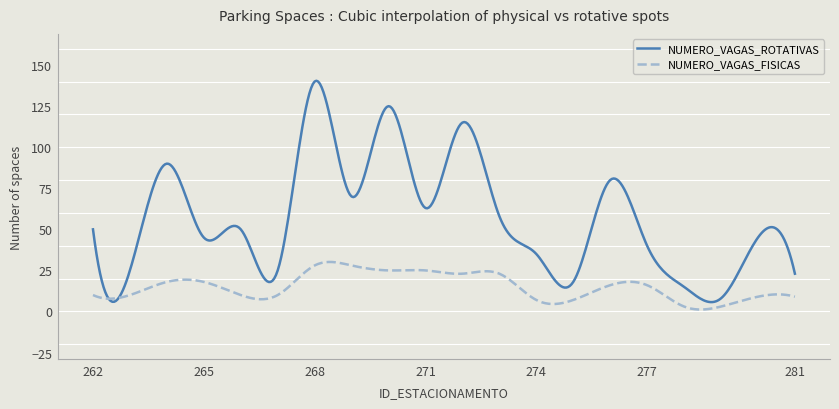

Rank the series by their average value, from highest to lowest.

NUMERO_VAGAS_ROTATIVAS, NUMERO_VAGAS_FISICAS